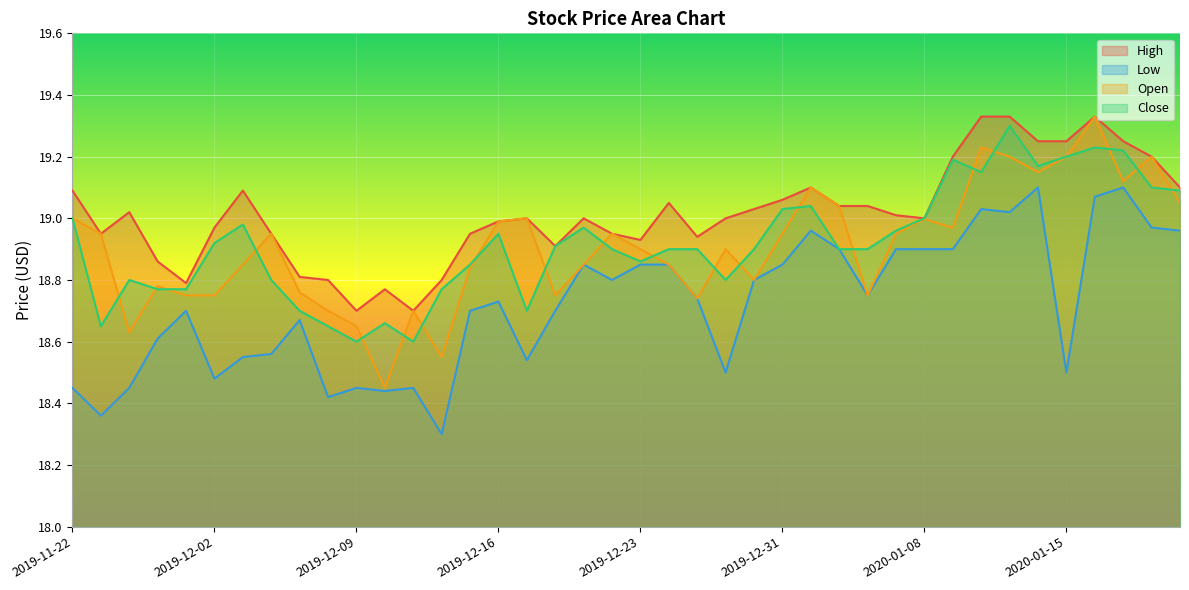

Between 2019-12-05 and 2020-01-09, which series saw the biggest shift?

Close